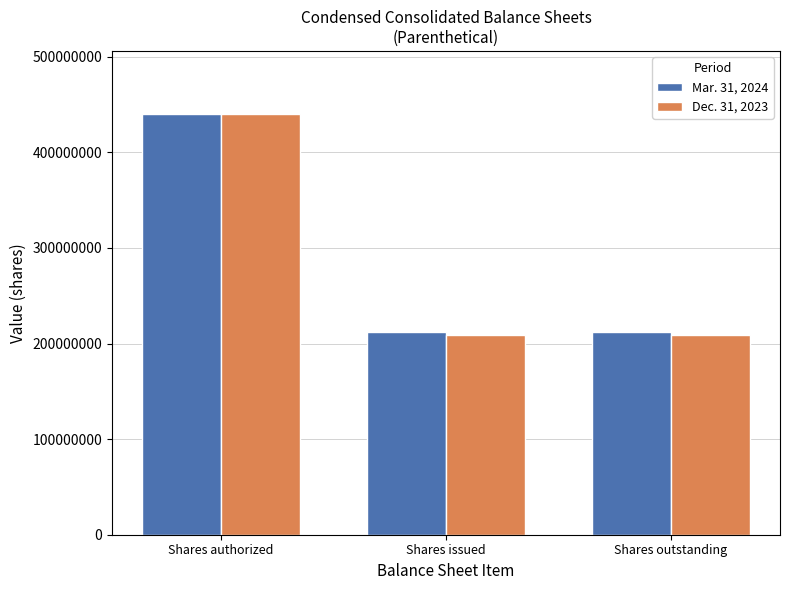

Reading right to left, what are all the values shown in this chart?

Mar. 31, 2024: 211841000	211841000	440000000
Dec. 31, 2023: 208395000	208395000	440000000